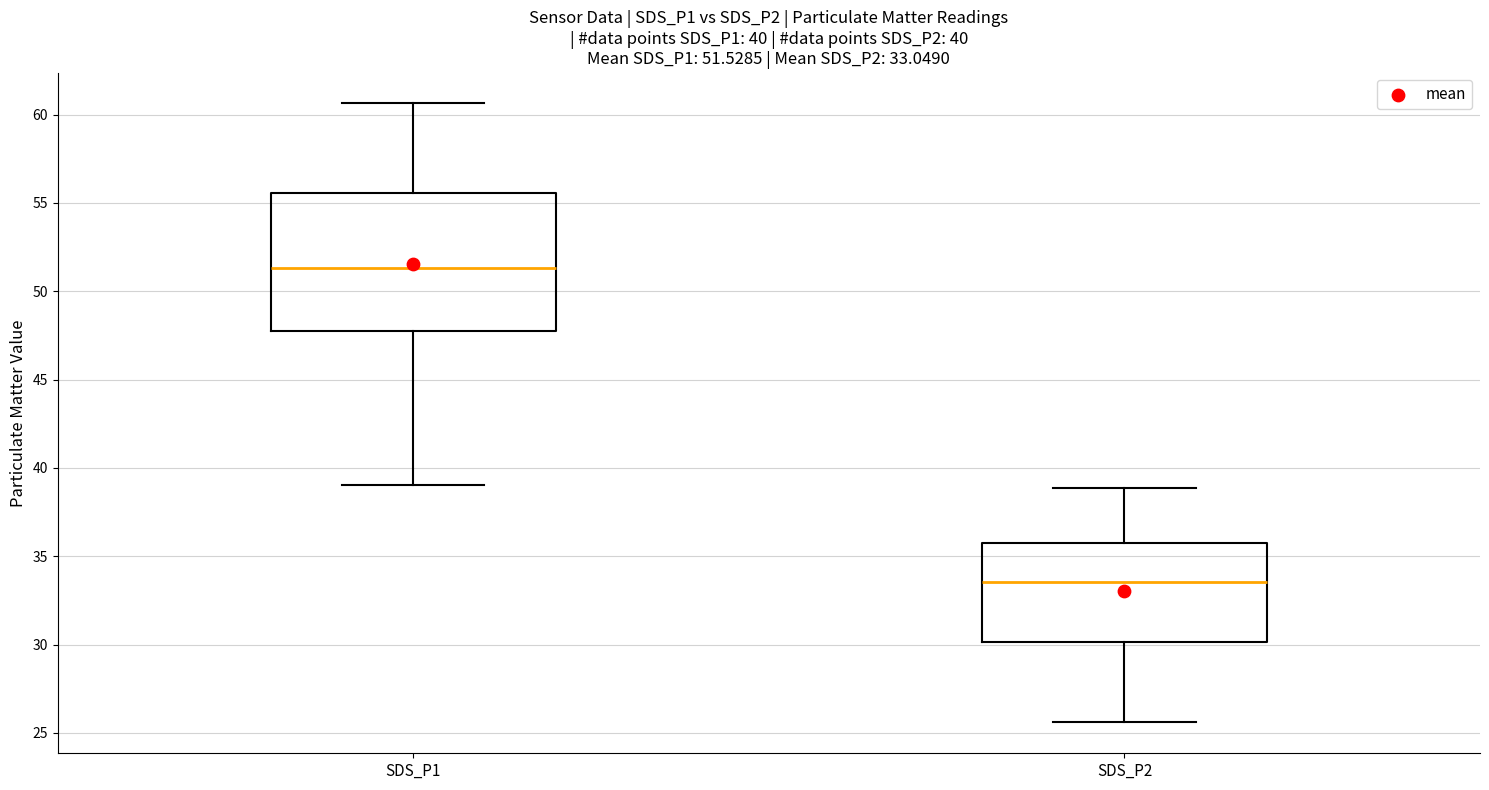

Which box is the tallest, from its lower edge to its upper edge?

SDS_P1